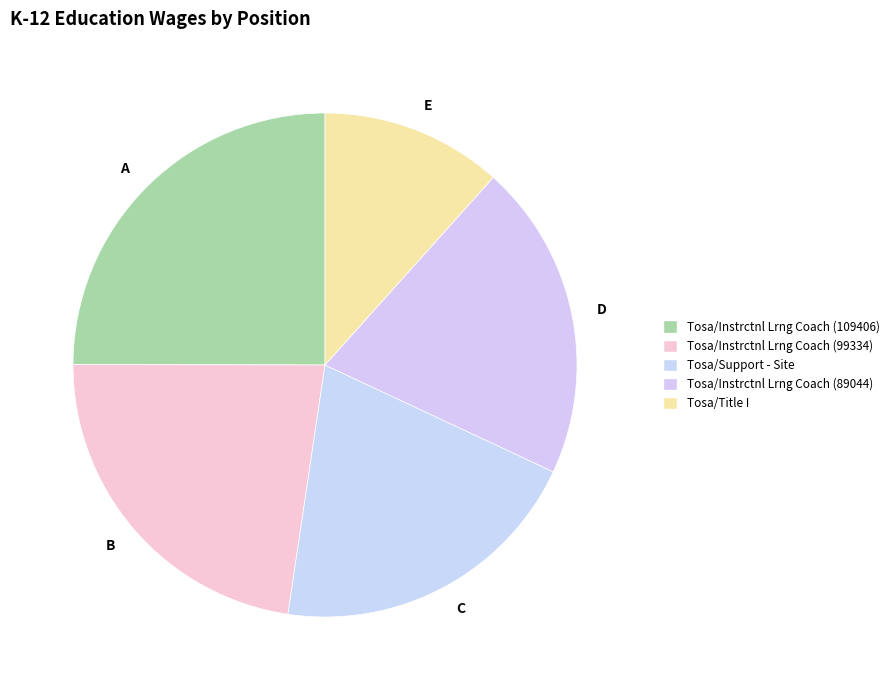

True or false: Tosa/Instrctnl Lrng Coach (109406) accounts for 12% of the total.

False